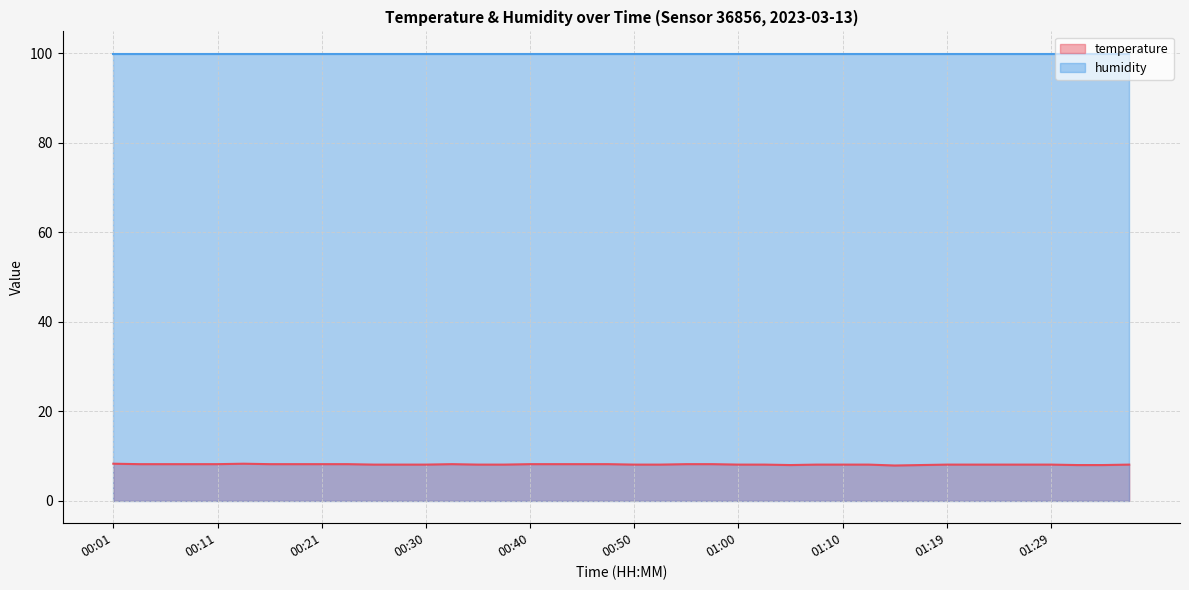

Reading left to right, extract all data points from this chart.

00:01=8.3	00:03=8.2	00:06=8.2	00:08=8.2	00:11=8.2	00:13=8.3	00:16=8.2	00:18=8.2	00:21=8.2	00:23=8.2	00:25=8.1	00:28=8.1	00:30=8.1	00:33=8.2	00:35=8.1	00:38=8.1	00:40=8.2	00:43=8.2	00:45=8.2	00:48=8.2	00:50=8.1	00:52=8.1	00:55=8.2	00:57=8.2	01:00=8.1	01:02=8.1	01:05=8.0	01:07=8.1	01:10=8.1	01:12=8.1	01:14=7.9	01:17=8.0	01:19=8.1	01:22=8.1	01:24=8.1	01:27=8.1	01:29=8.1	01:31=8.0	01:34=8.0	01:36=8.1